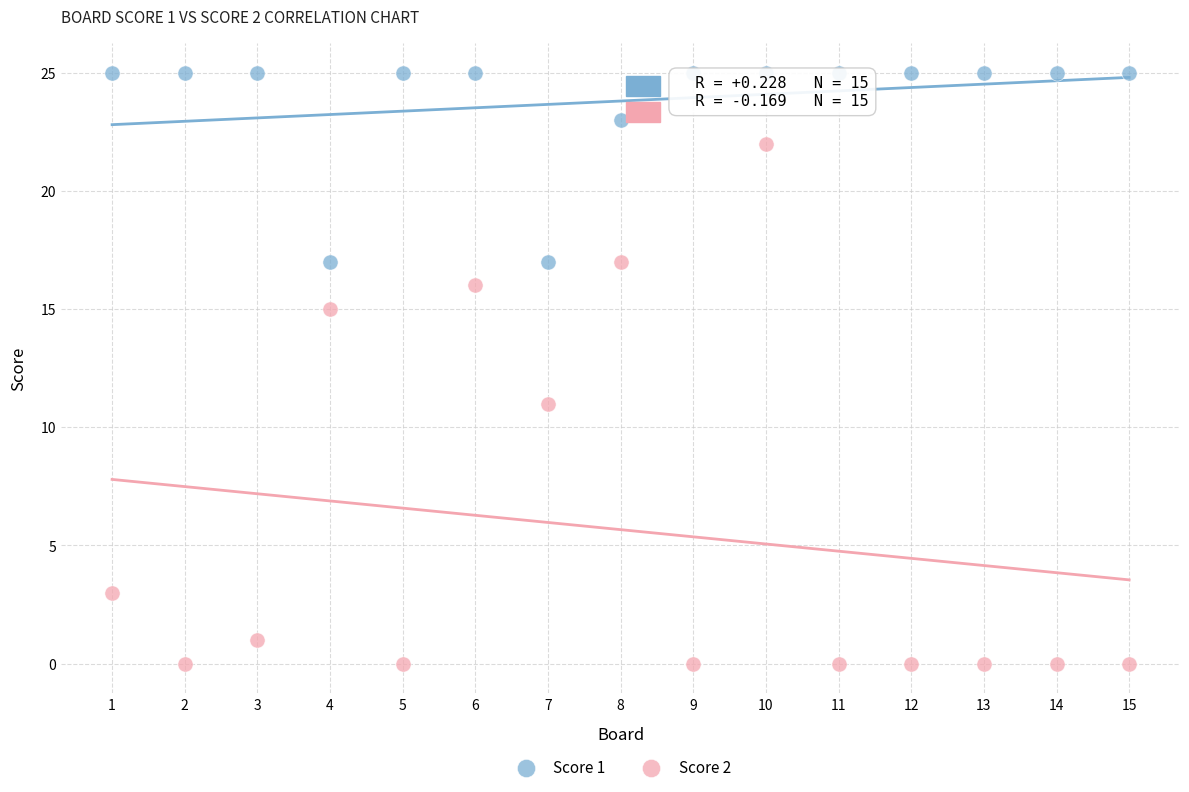

Which series contains the highest Y value?

Score 1